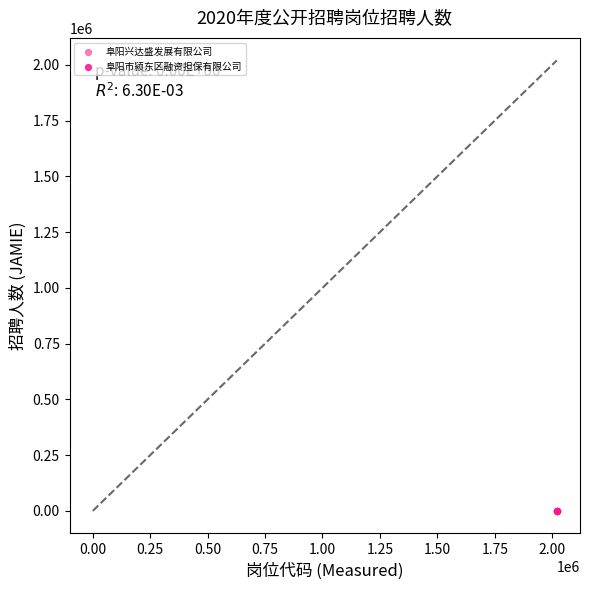

What are all the series names shown in the legend?

阜阳兴达盛发展有限公司, 阜阳市颍东区融资担保有限公司